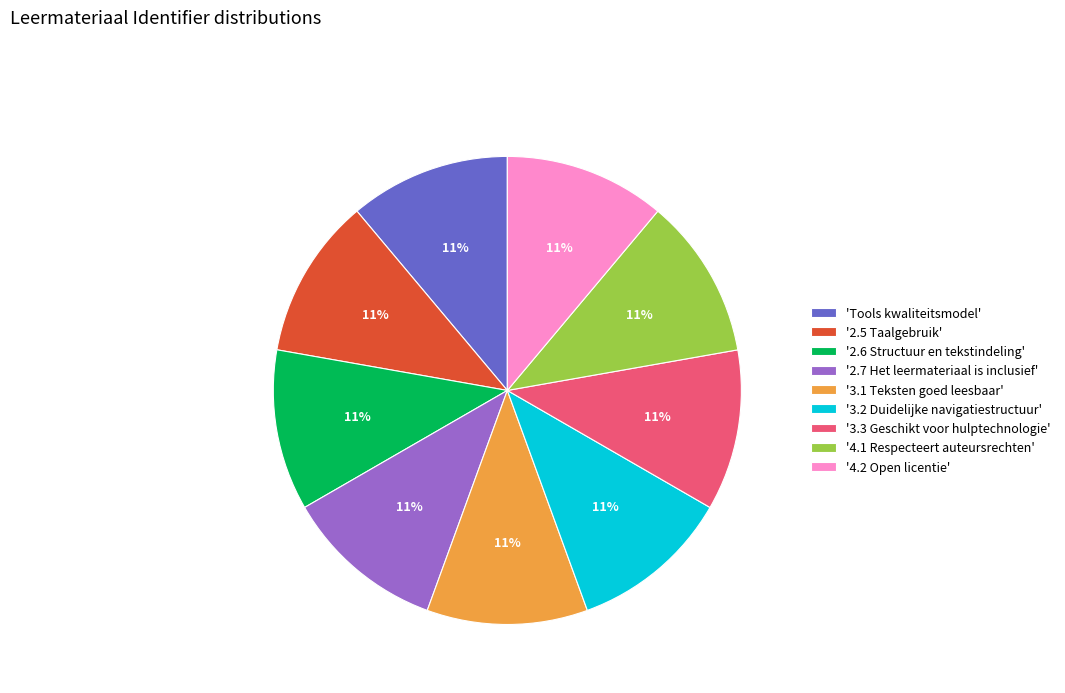

Is 'Tools kwaliteitsmodel' the majority of the pie?

No